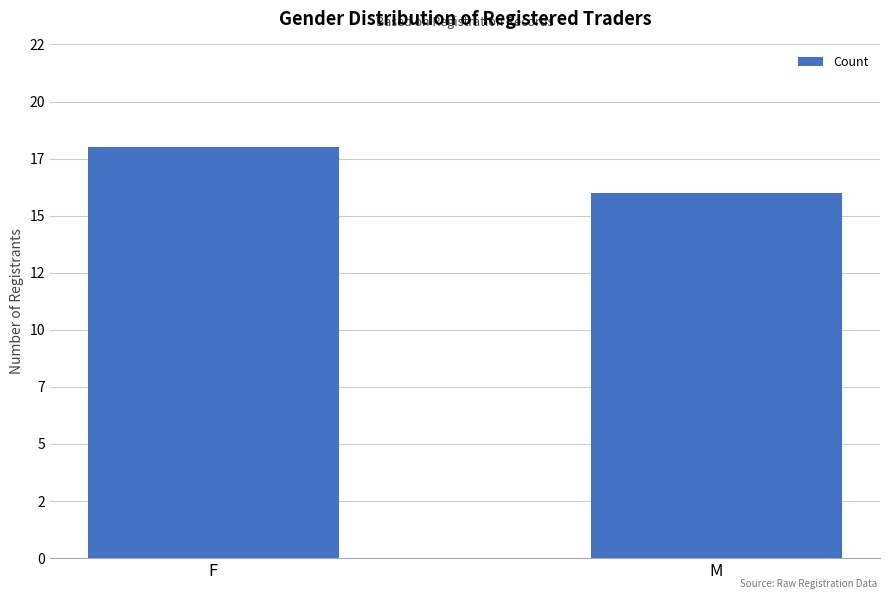

List the labels in order of value, smallest first.

M, F